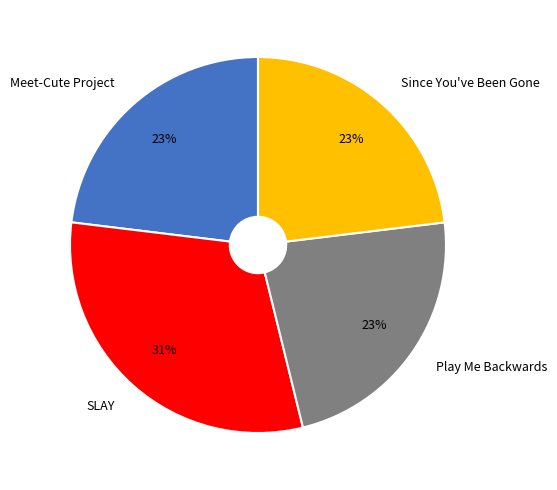

Does Since You've Been Gone account for over 50% of the chart?

No